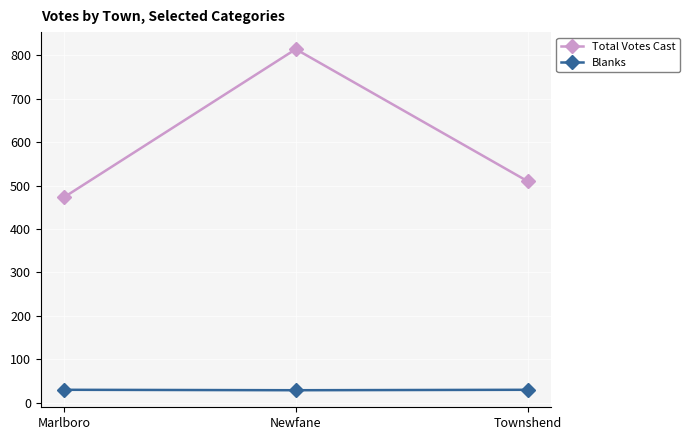

What value does the Total Votes Cast series have at Newfane?

814